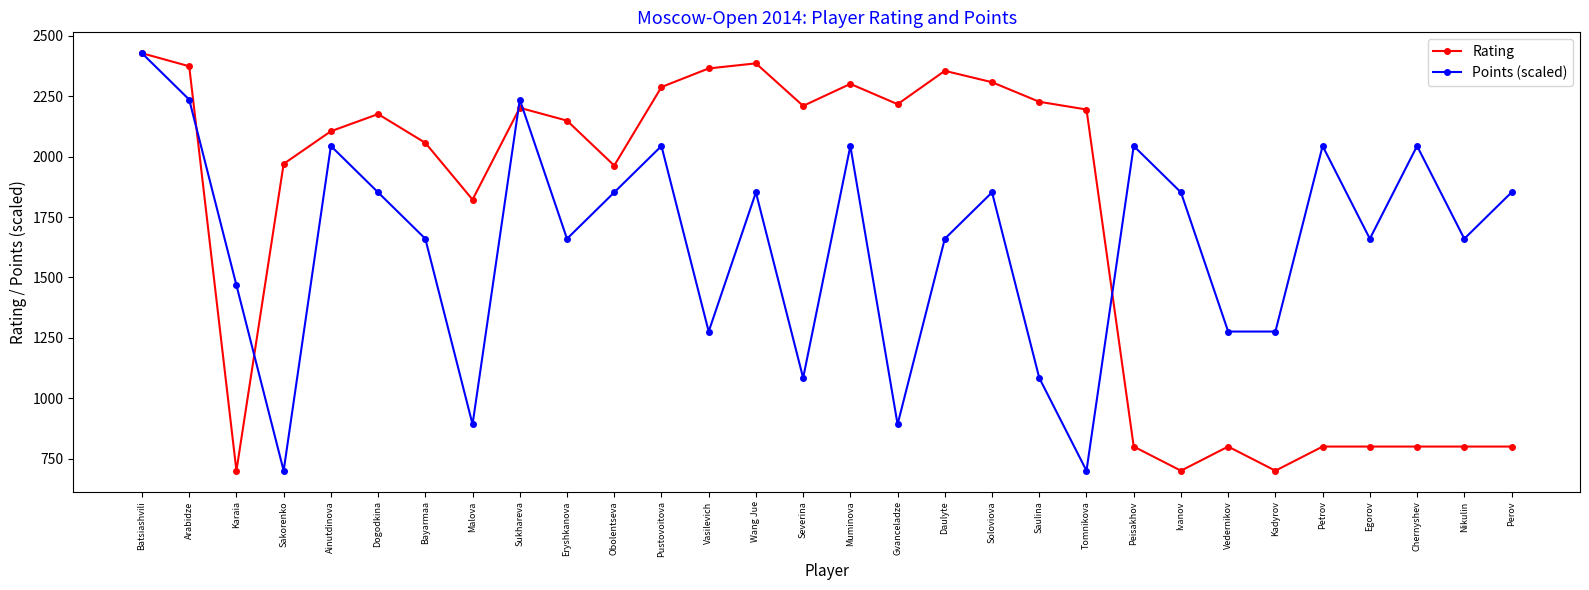

What position from the left is Severina?

15